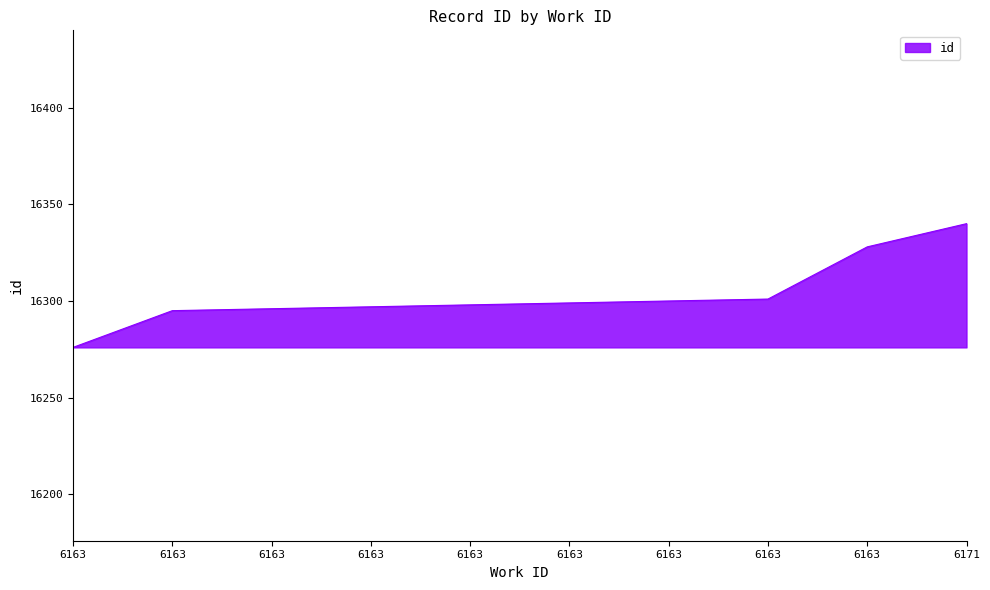

Does the chart have visible grid lines?

No